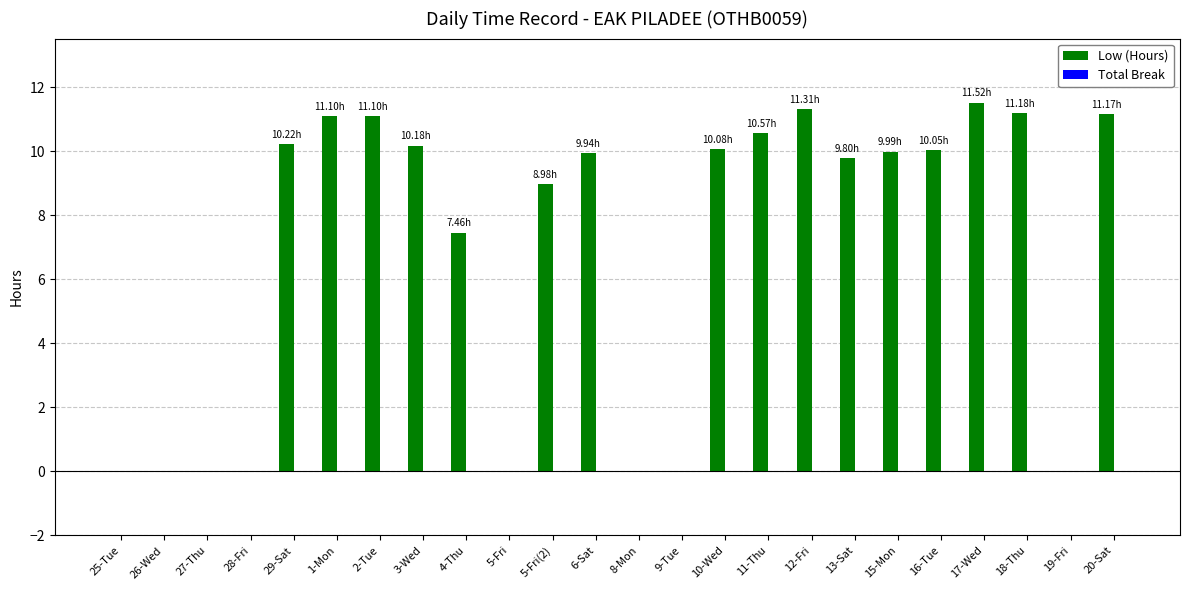

What is the sum of all values?

164.7